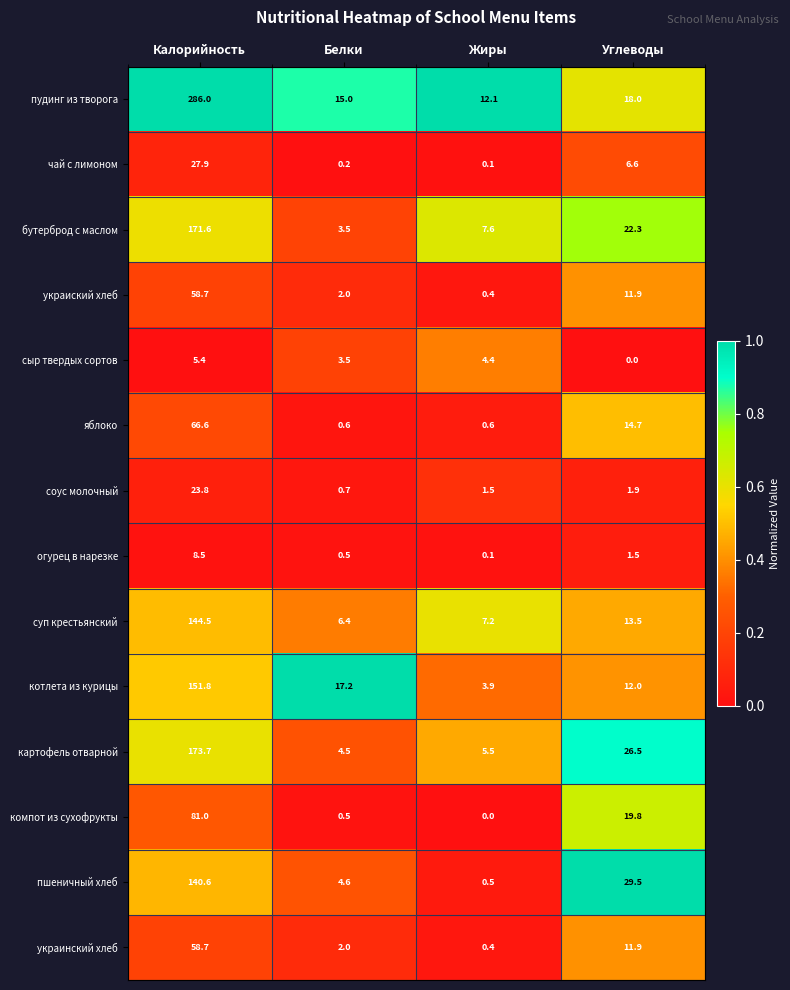

What is the maximum value shown in the chart?

286.0